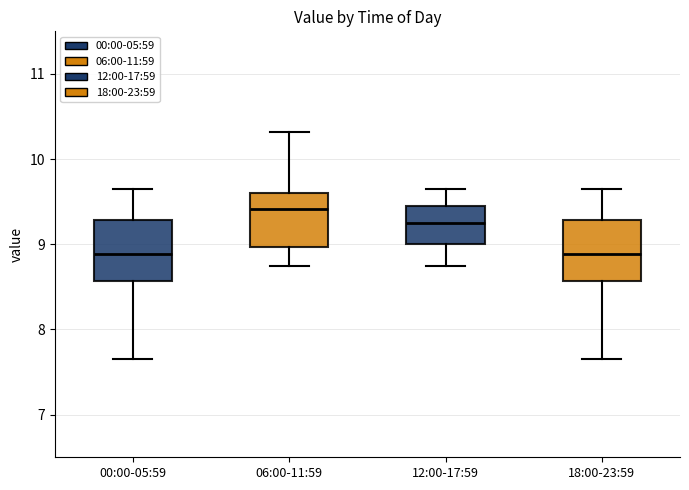

Reading left to right, read every box against the y-axis: the position of its median line, the range the box covers, and the ends of its whiskers. The values are not printed on the chart, so give them approximately, as read against the axis.

00:00-05:59: median 8.9, box 8.6 to 9.3, whiskers 7.7 to 9.7
06:00-11:59: median 9.4, box 9.0 to 9.6, whiskers 8.8 to 10.3
12:00-17:59: median 9.3, box 9.0 to 9.4, whiskers 8.8 to 9.7
18:00-23:59: median 8.9, box 8.6 to 9.3, whiskers 7.7 to 9.7